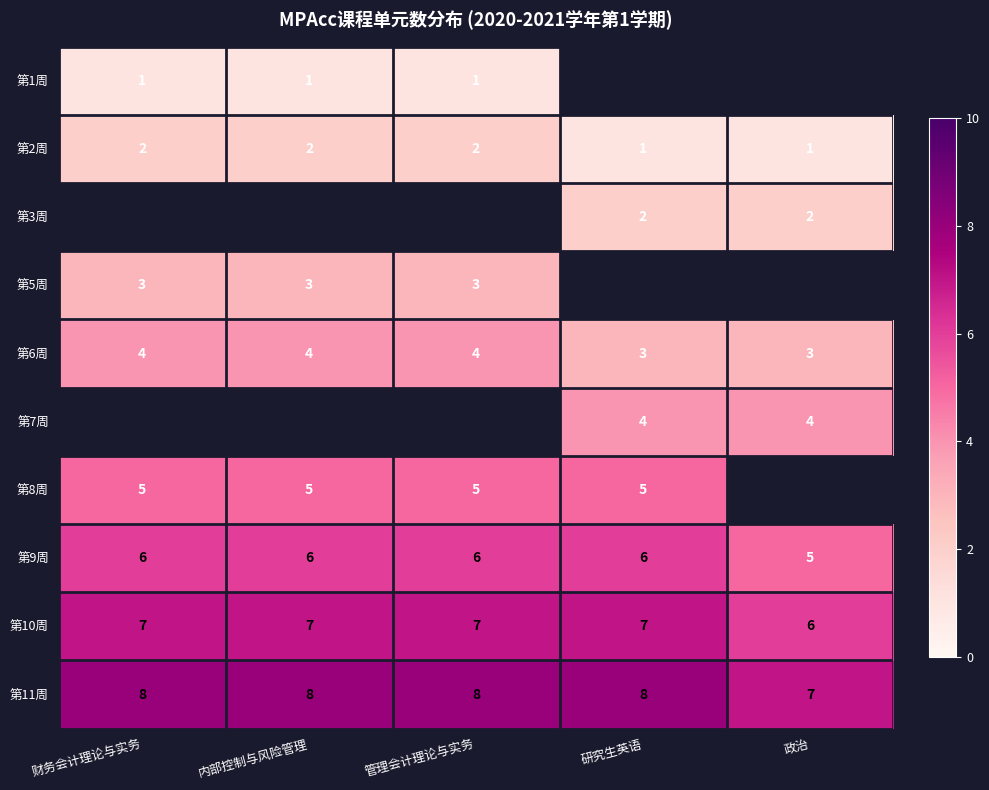

How many values in the 第9周 series are below 6?

1